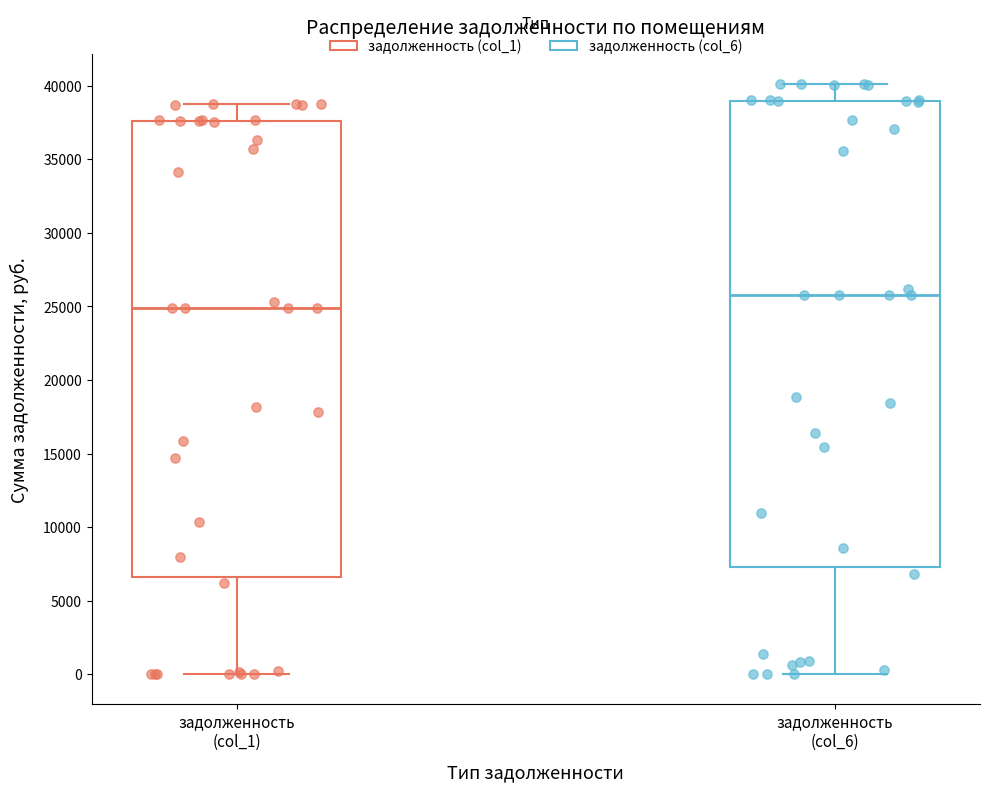

Where is the upper edge of the box for задолженность (col_1) on the y-axis? The values are not printed on the chart, so give them approximately, as read against the axis.

37500